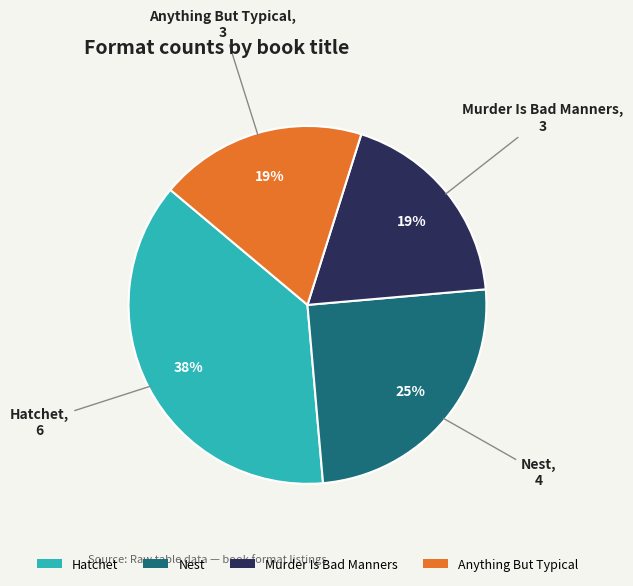

Is Anything But Typical the majority of the pie?

No